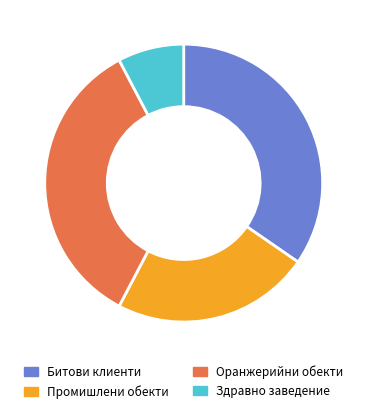

Does any single category account for the majority?

No